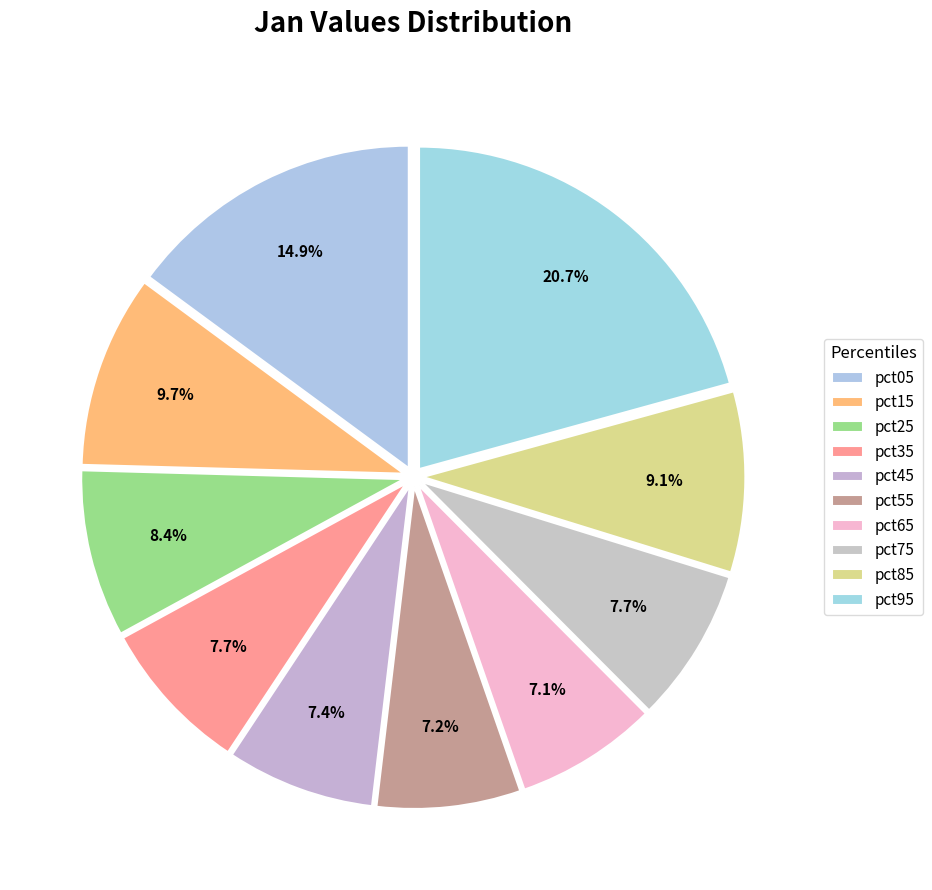

How many segments does this pie chart have?

10